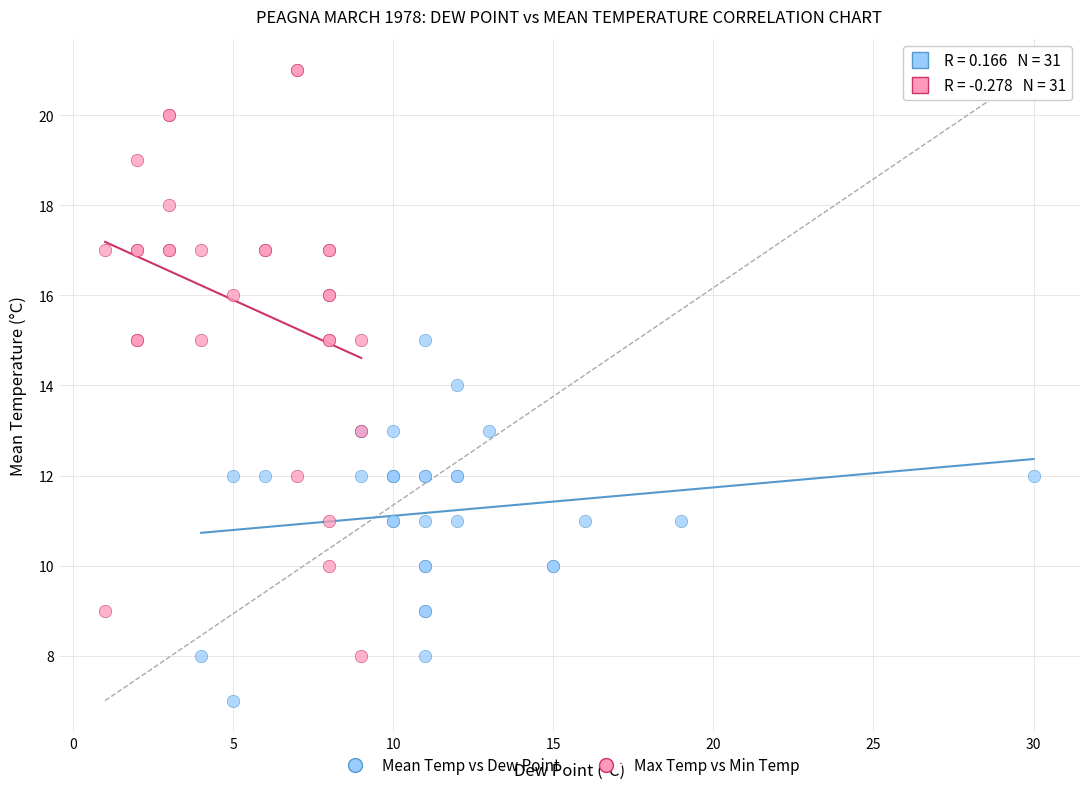

Which series has the largest Y range (max minus min)?

Max Temp vs Min Temp